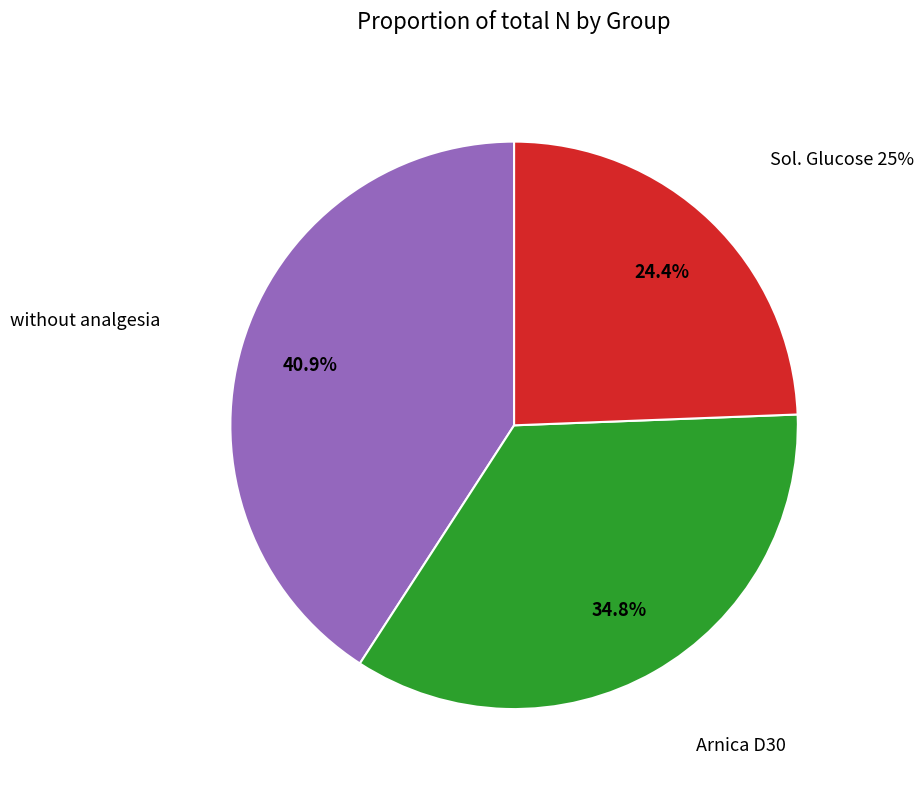

Approximately how many times larger is the value at Arnica D30 compared to Sol. Glucose 25%?

1.4